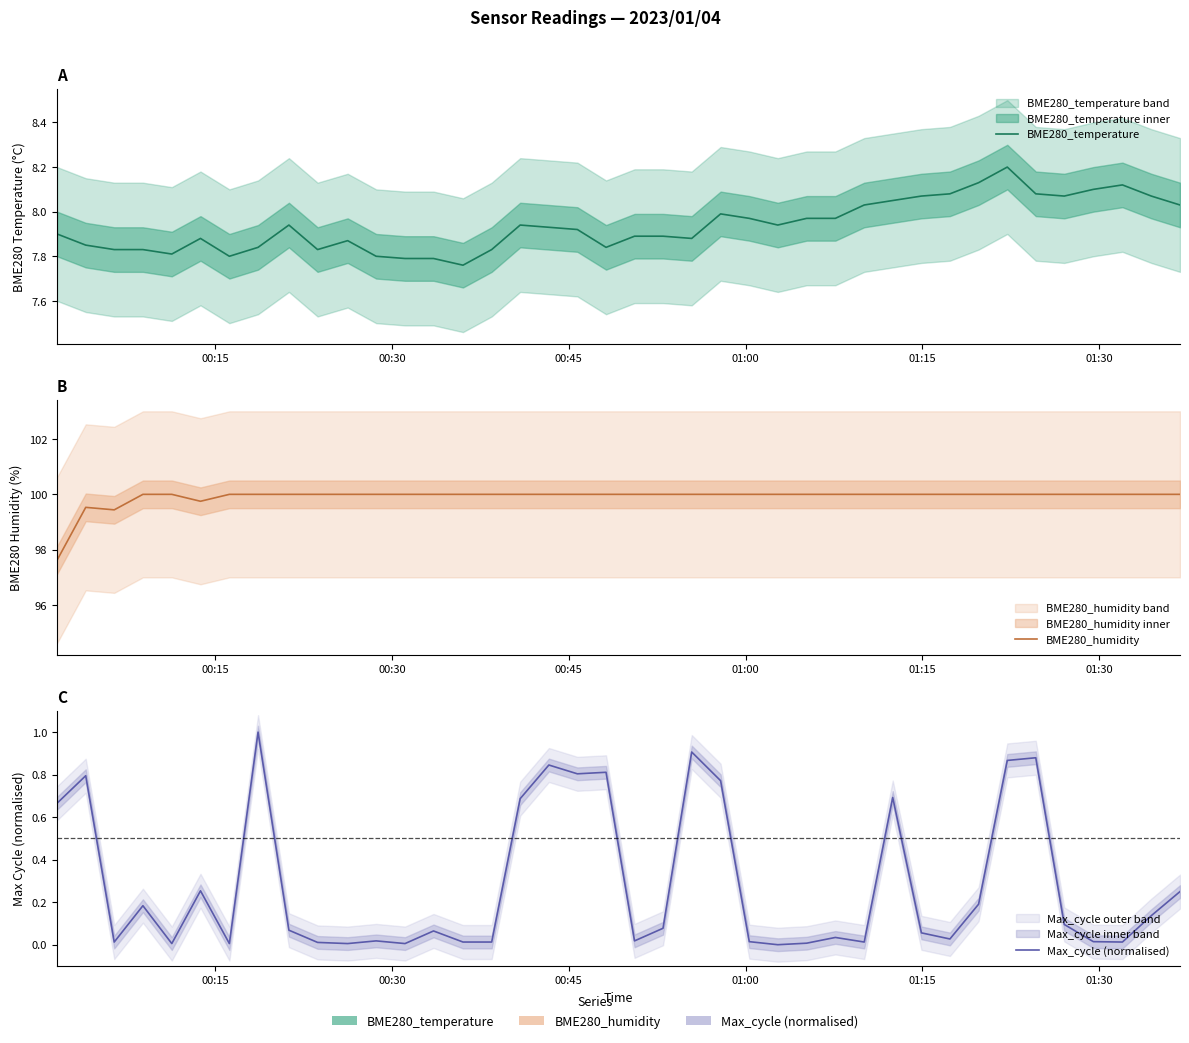

What is the difference between the maximum and minimum values in the BME280_humidity series?

2.4